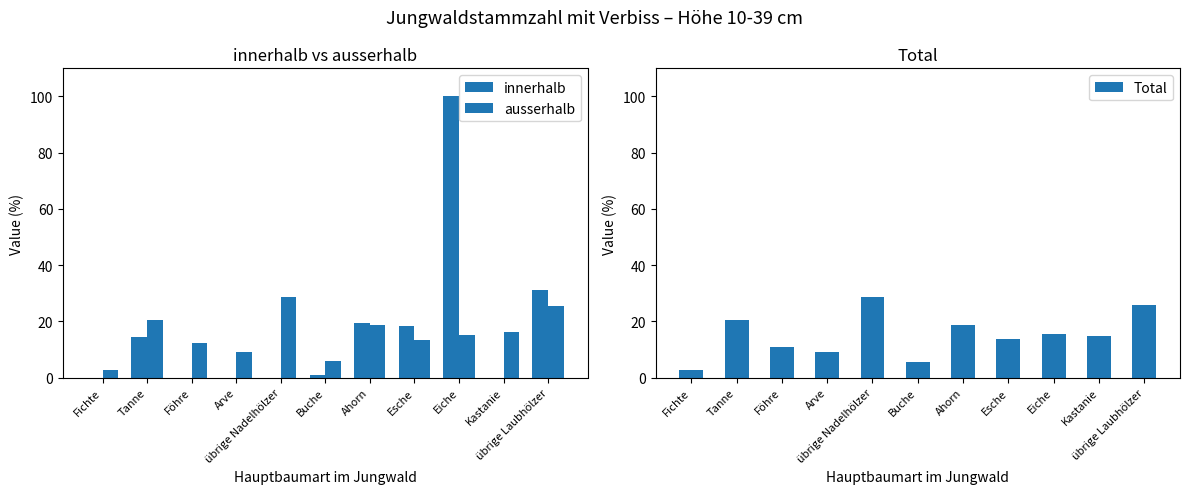

What value does the ausserhalb series have at Arve?

9.3